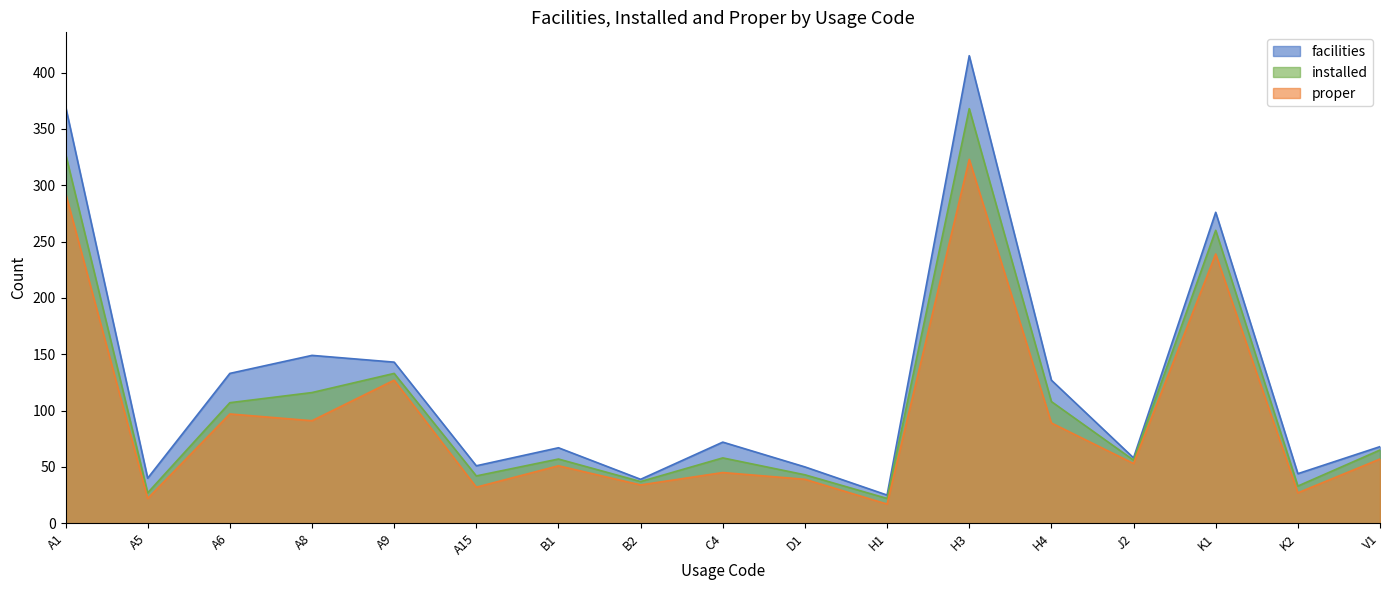

Does the chart have visible grid lines?

No